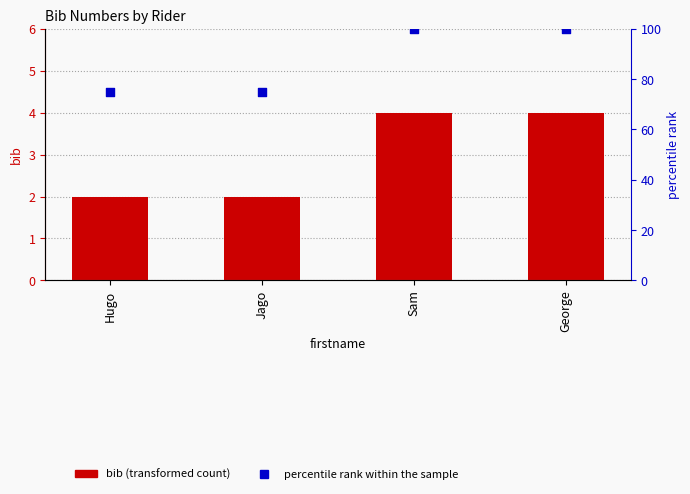

At which category is the sum across all series the highest?

Sam